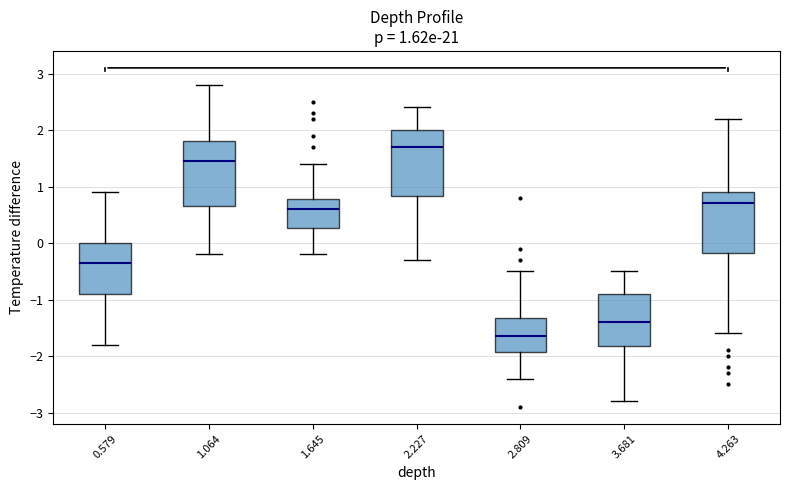

Which box has the lowest median line?

2.809